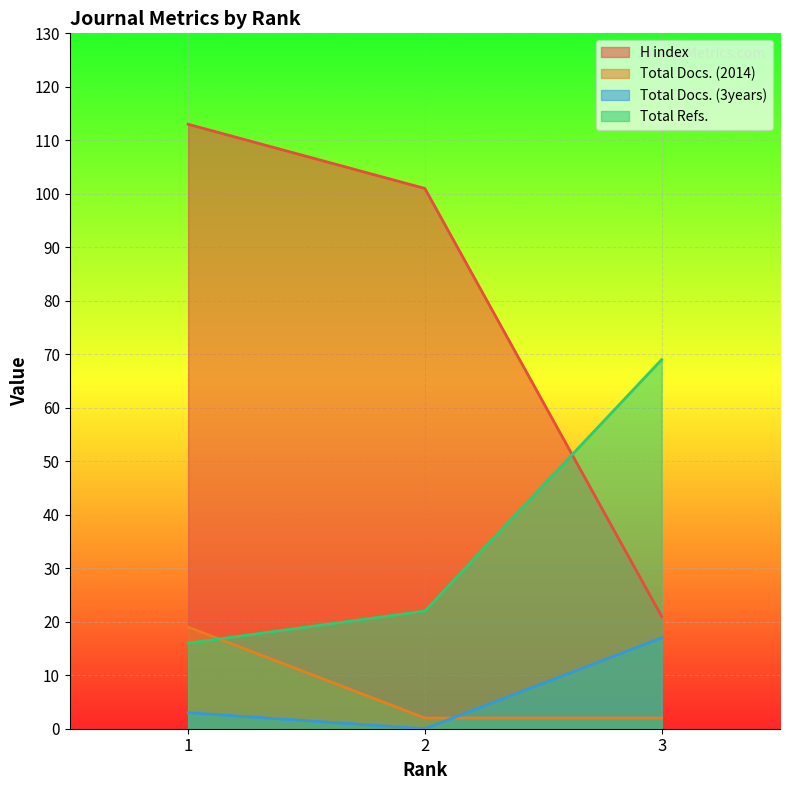

At which category is the sum across all series the highest?

1